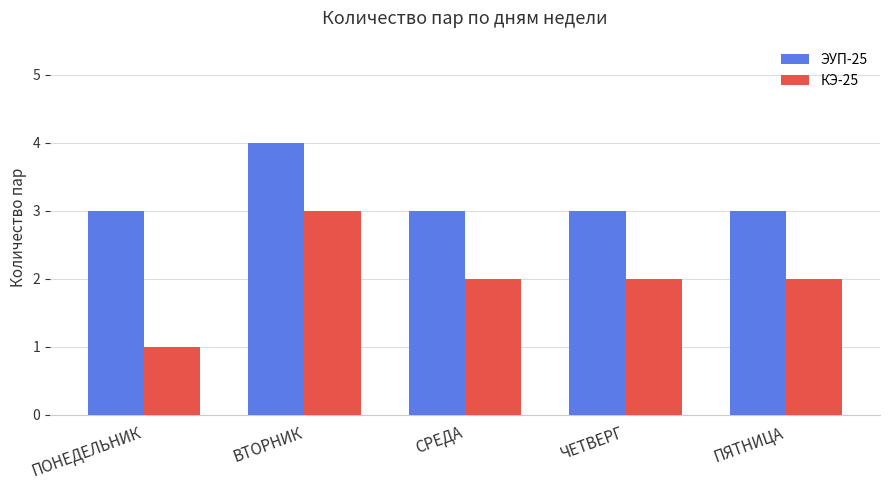

What is the total value across all series at ЧЕТВЕРГ?

5